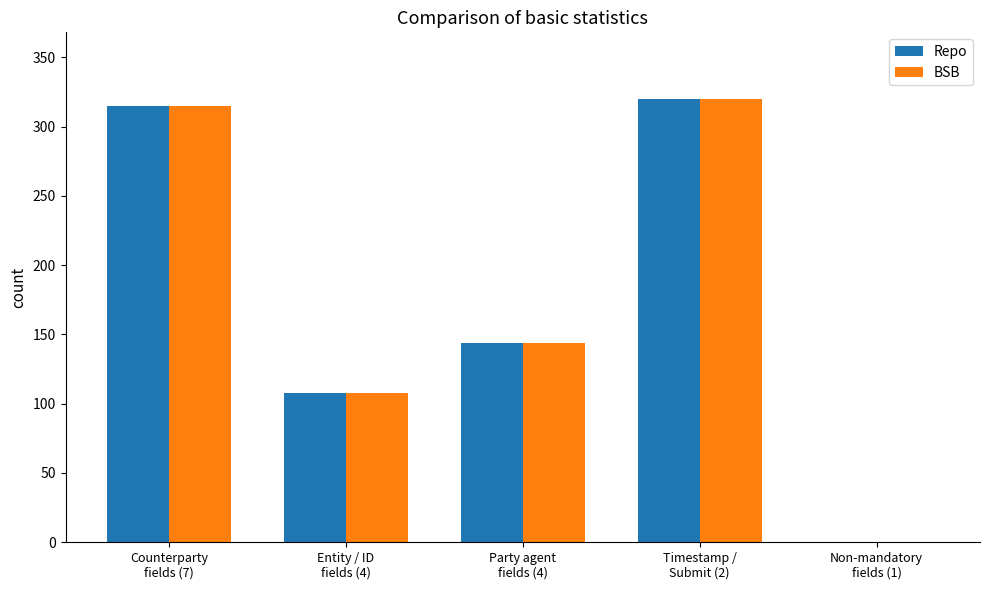

What is the average value of the BSB series?

177